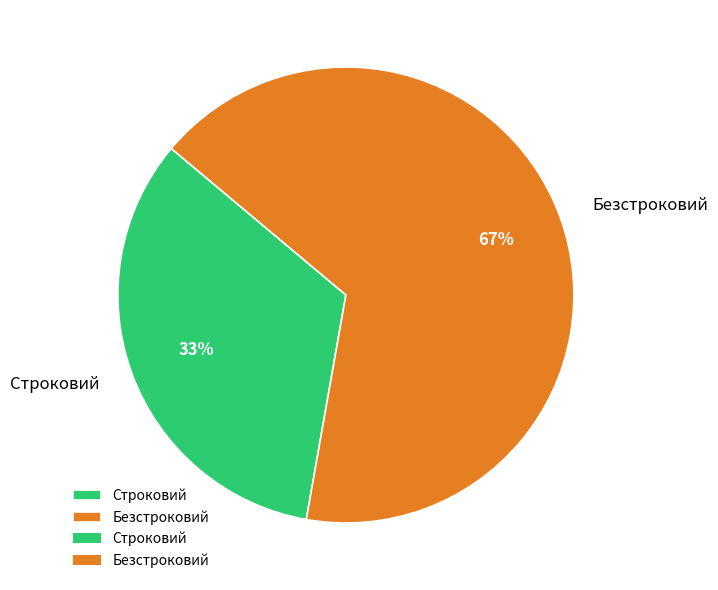

Is the sum of Строковий and Безстроковий greater than half?

Yes